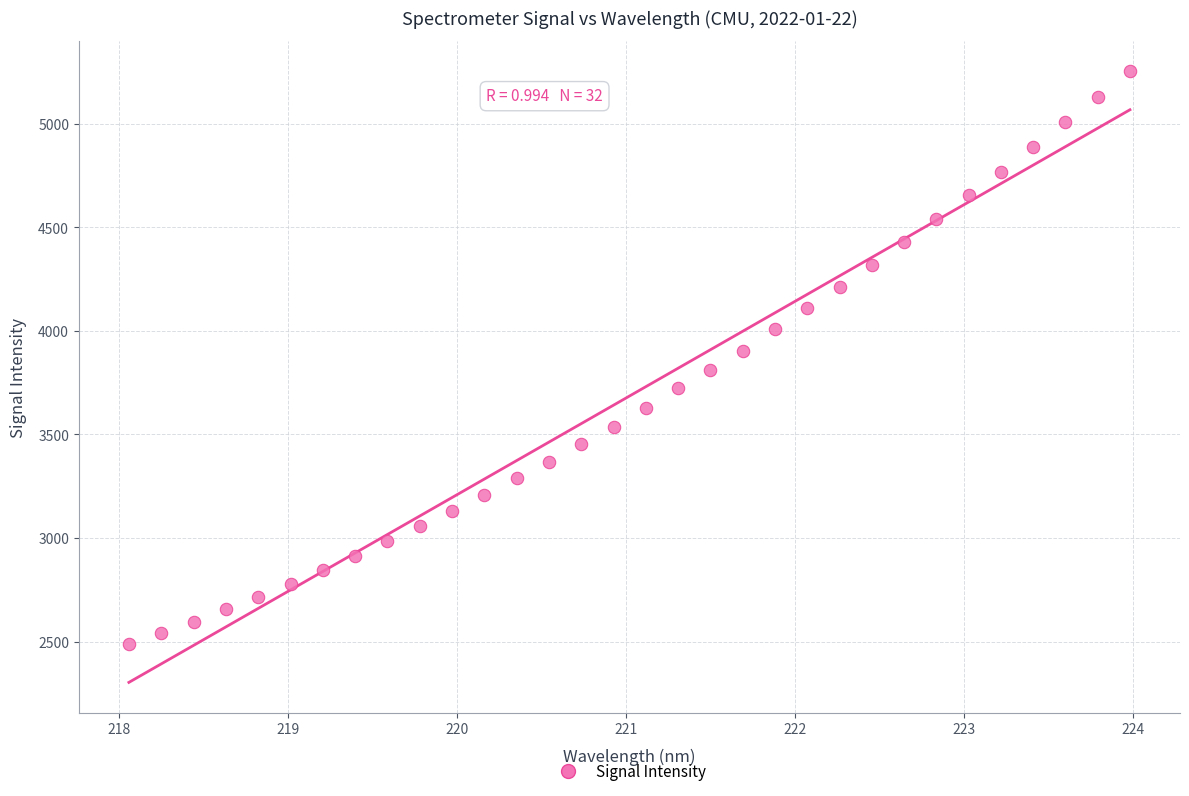

What is the range of Y values (max minus min)?

2767.3